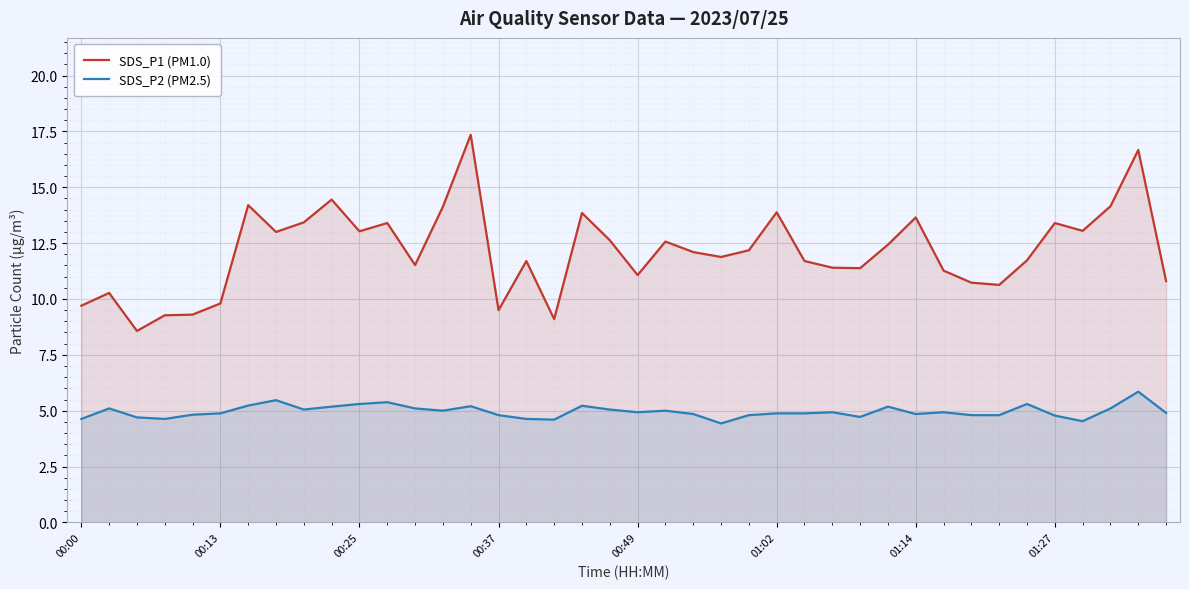

Which series has the largest range (max minus min)?

SDS_P1 (PM1.0)